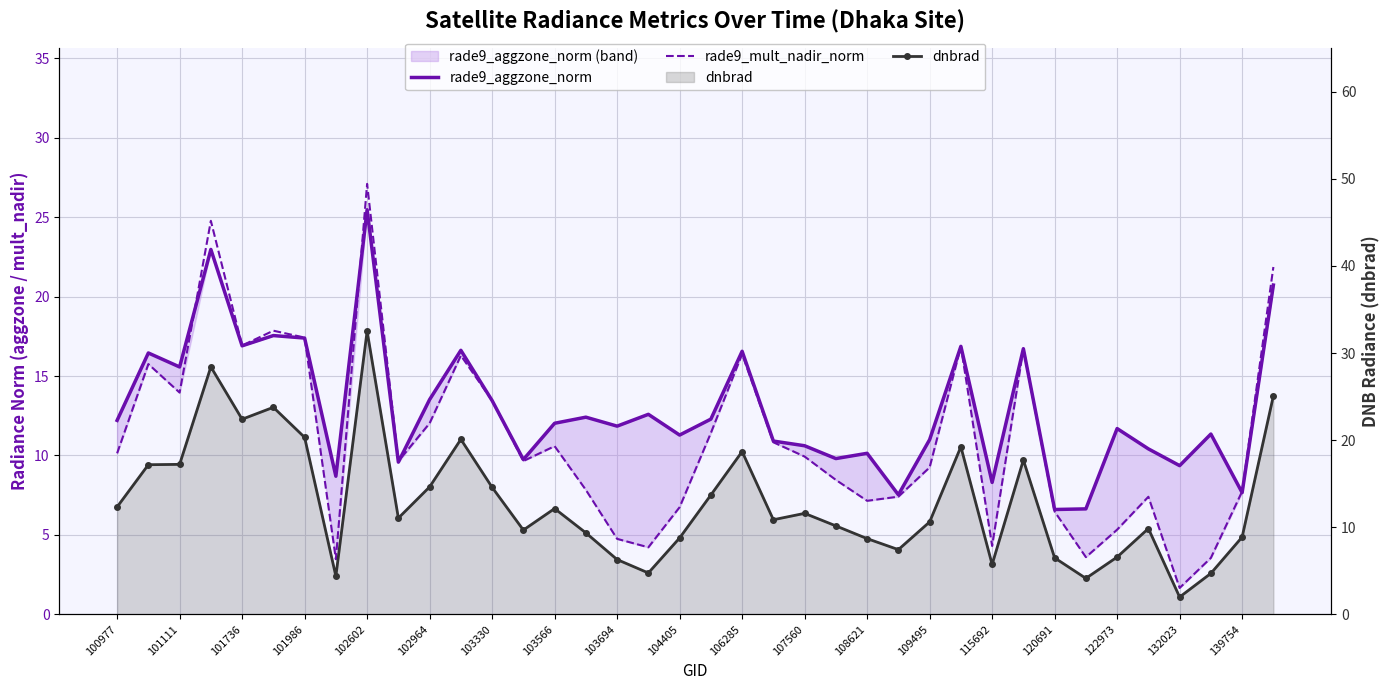

True or false: rade9_mult_nadir_norm has more than 1 interior local peaks.

True